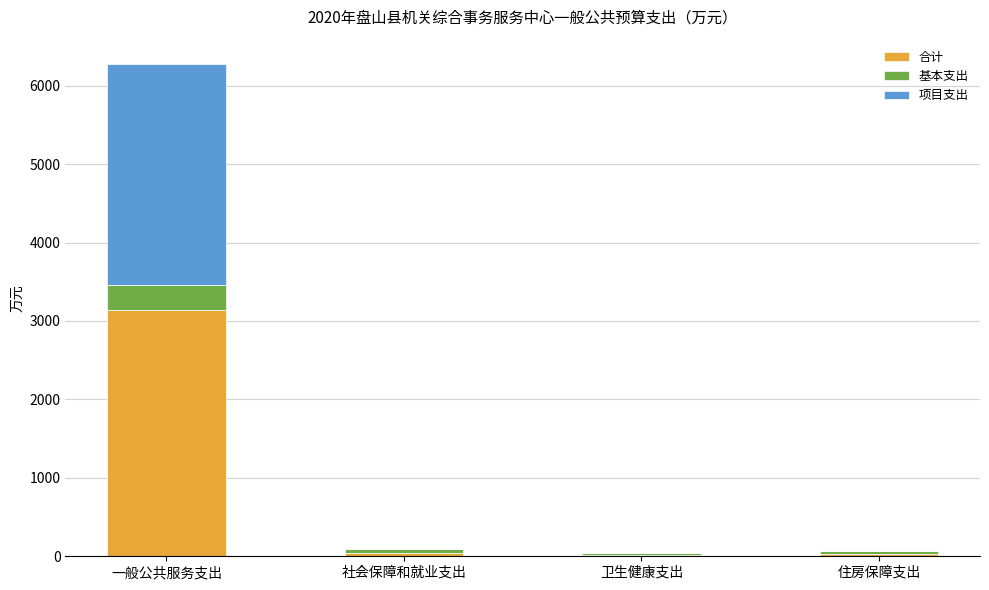

What is the highest value of the 合计 series?

3136.6